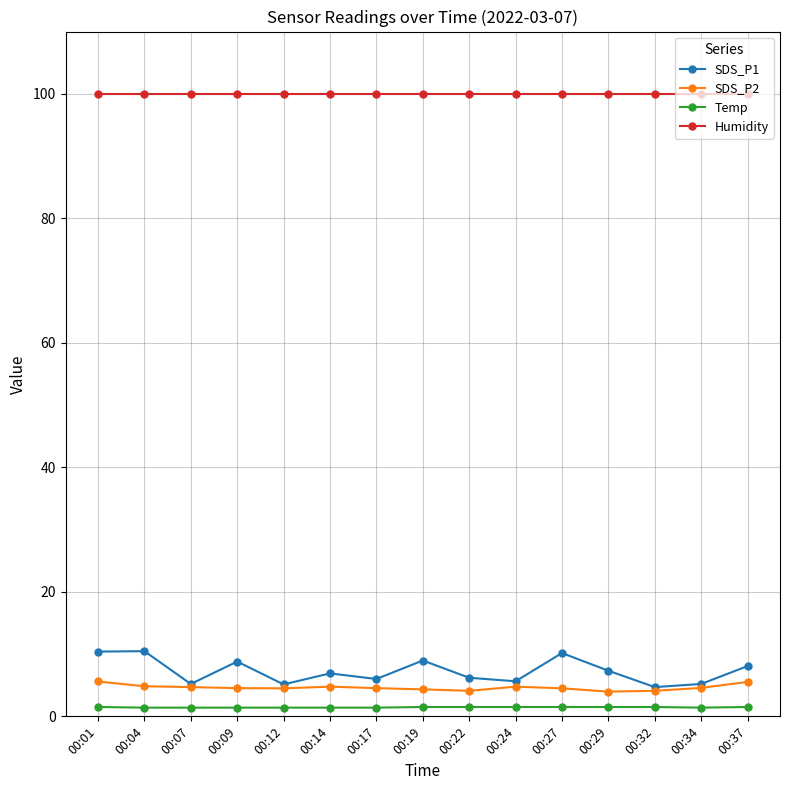

How many distinct data groups are displayed?

4